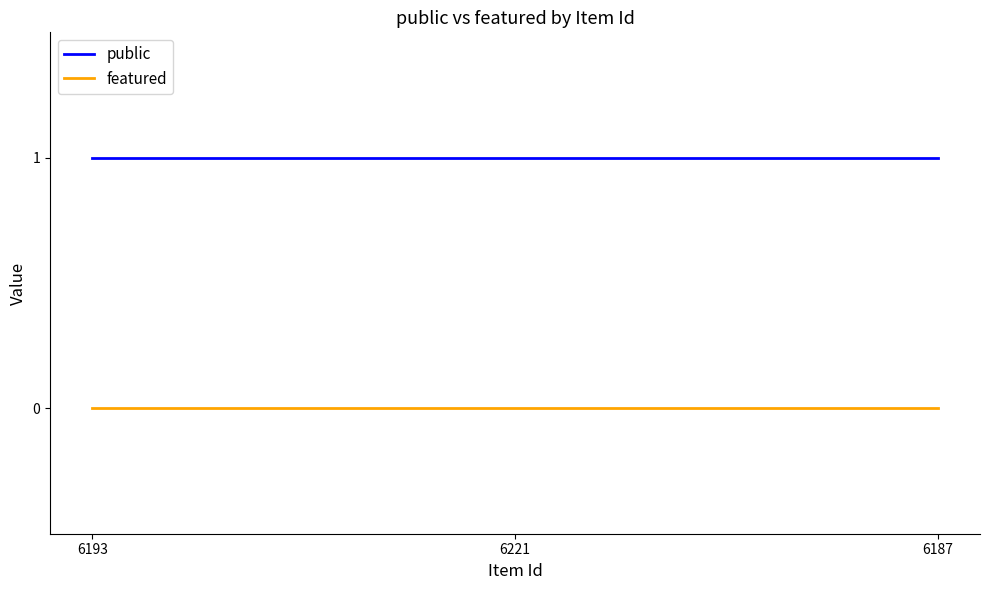

Reading right to left, transcribe all the data shown in this chart.

public: 6187=1	6221=1	6193=1
featured: 6187=0	6221=0	6193=0